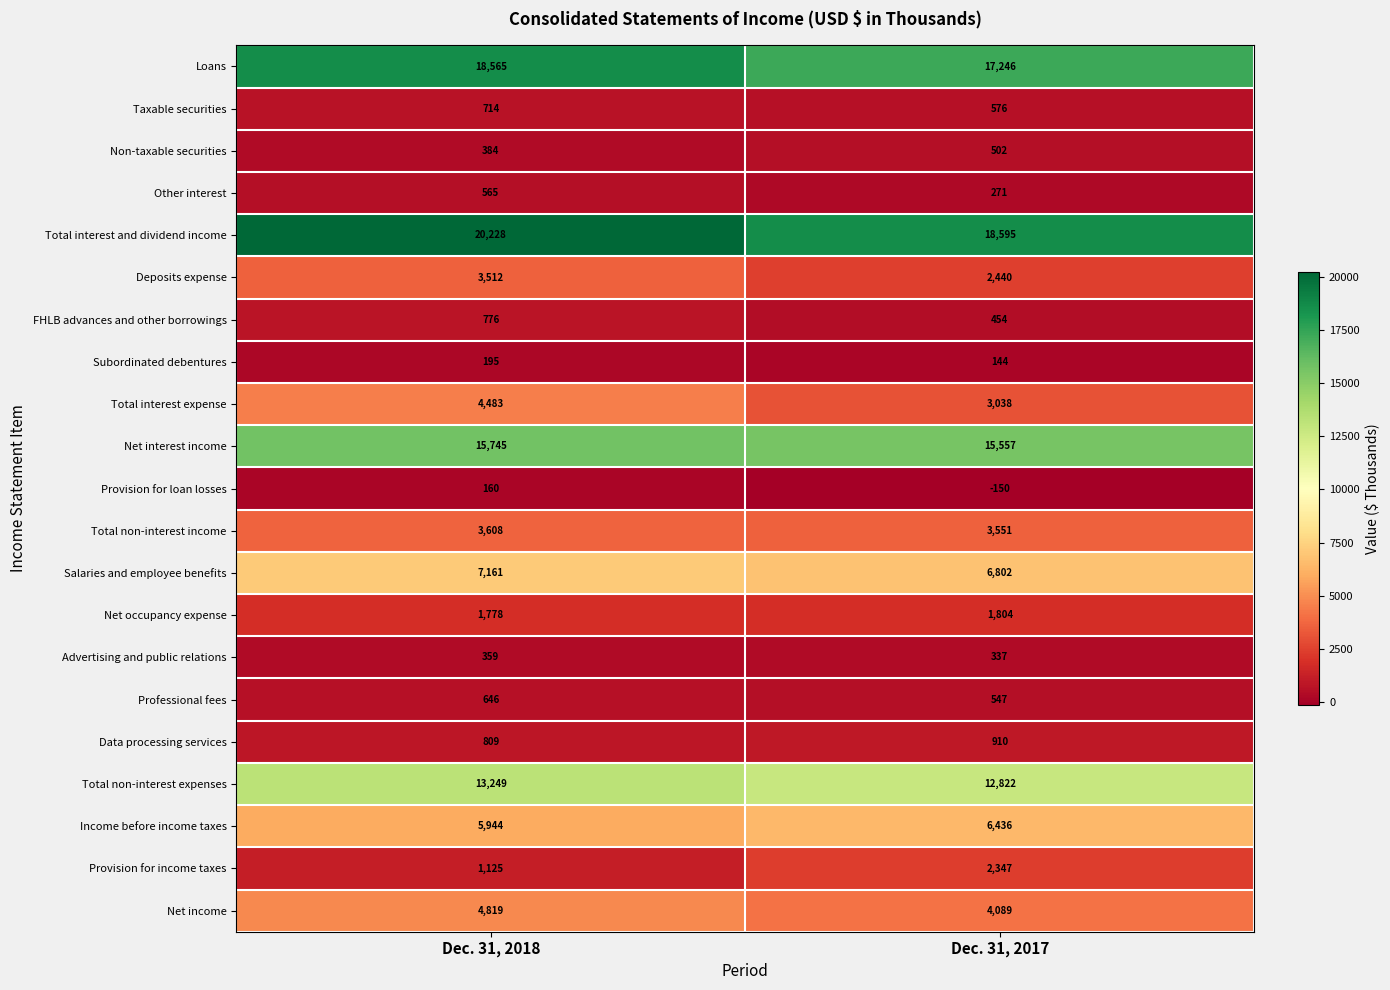

What is the difference between the highest and lowest values at Dec. 31, 2018?

20068